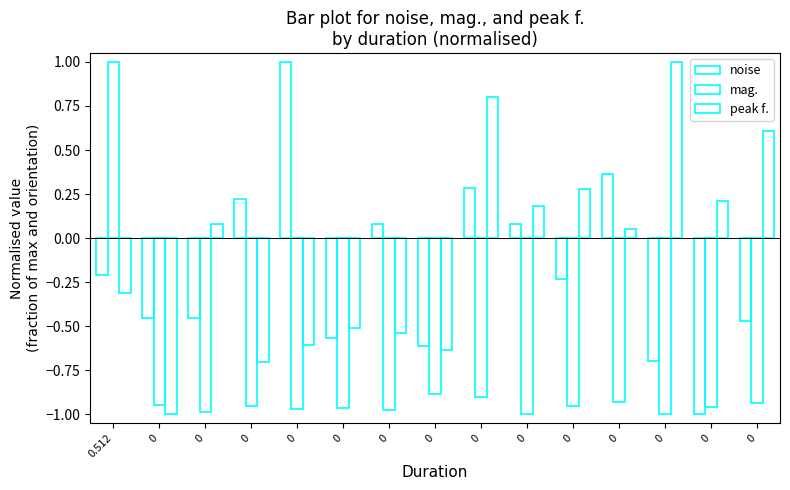

How many values in noise are above zero?

6